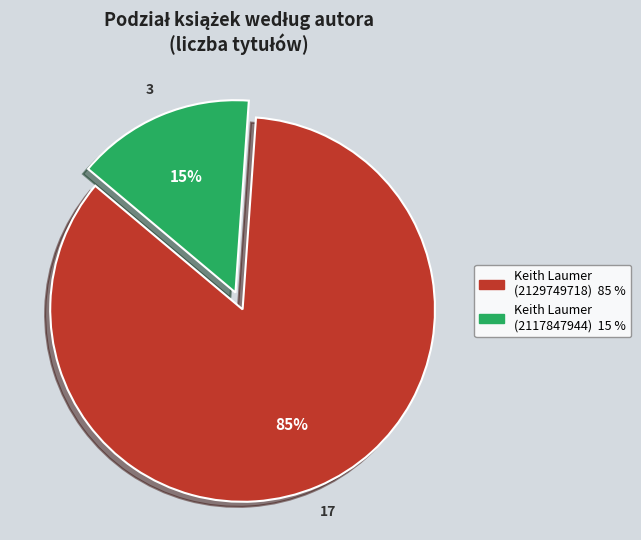

How many segments does this pie chart have?

2